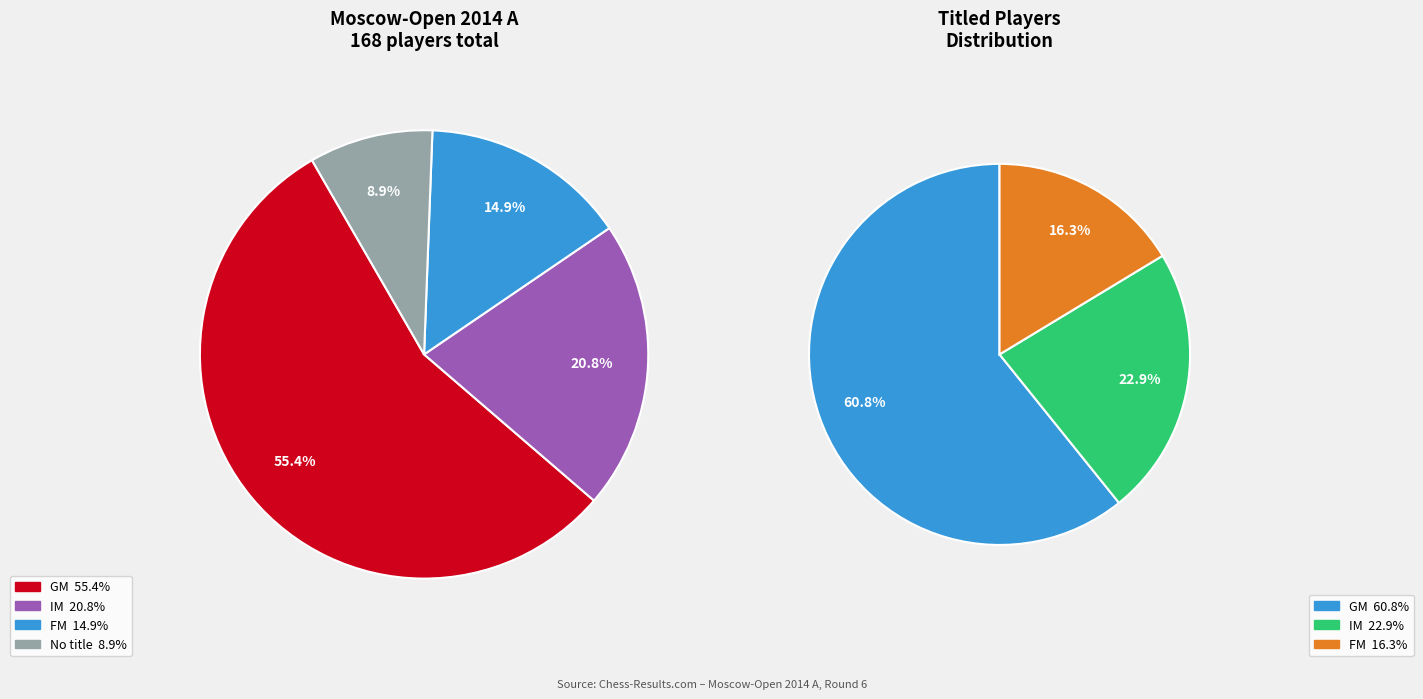

To the nearest percent, what percentage of the pie is GM?

55%